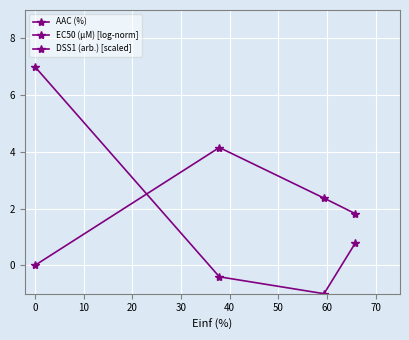

Is this an area chart (filled region under the line)?

No